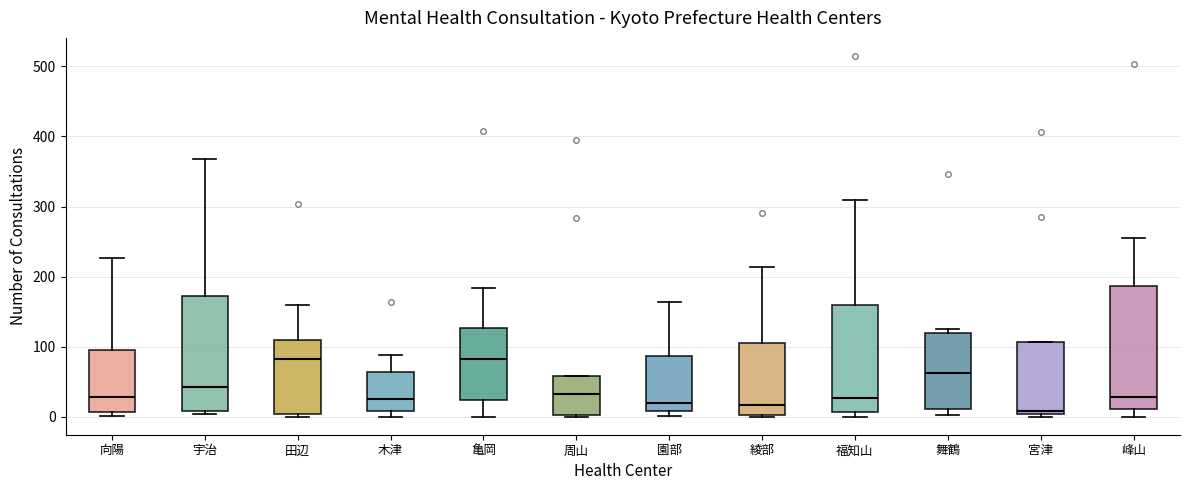

Reading left to right, transcribe this box plot: for each box, give where its median line is, the range the box spans, and where its two whiskers end, as read against the y-axis. The values are not printed on the chart, so give them approximately, as read against the axis.

向陽: median 30, box 10 to 100, whiskers 0 to 230
宇治: median 40, box 10 to 170, whiskers 0 to 370
田辺: median 80, box 0 to 110, whiskers 0 (just below the box's lower edge) to 160
木津: median 30, box 10 to 60, whiskers 0 to 90
亀岡: median 80, box 20 to 130, whiskers 0 to 180
周山: median 30, box 0 to 60, whiskers 0 to 60
園部: median 20, box 10 to 90, whiskers 0 to 160
綾部: median 20, box 0 to 110, whiskers 0 to 210
福知山: median 30, box 10 to 160, whiskers 0 to 310
舞鶴: median 60, box 10 to 120, whiskers 0 to 130
宮津: median 10, box 0 to 110, whiskers 0 (just below the box's lower edge) to 110
峰山: median 30, box 10 to 190, whiskers 0 to 260